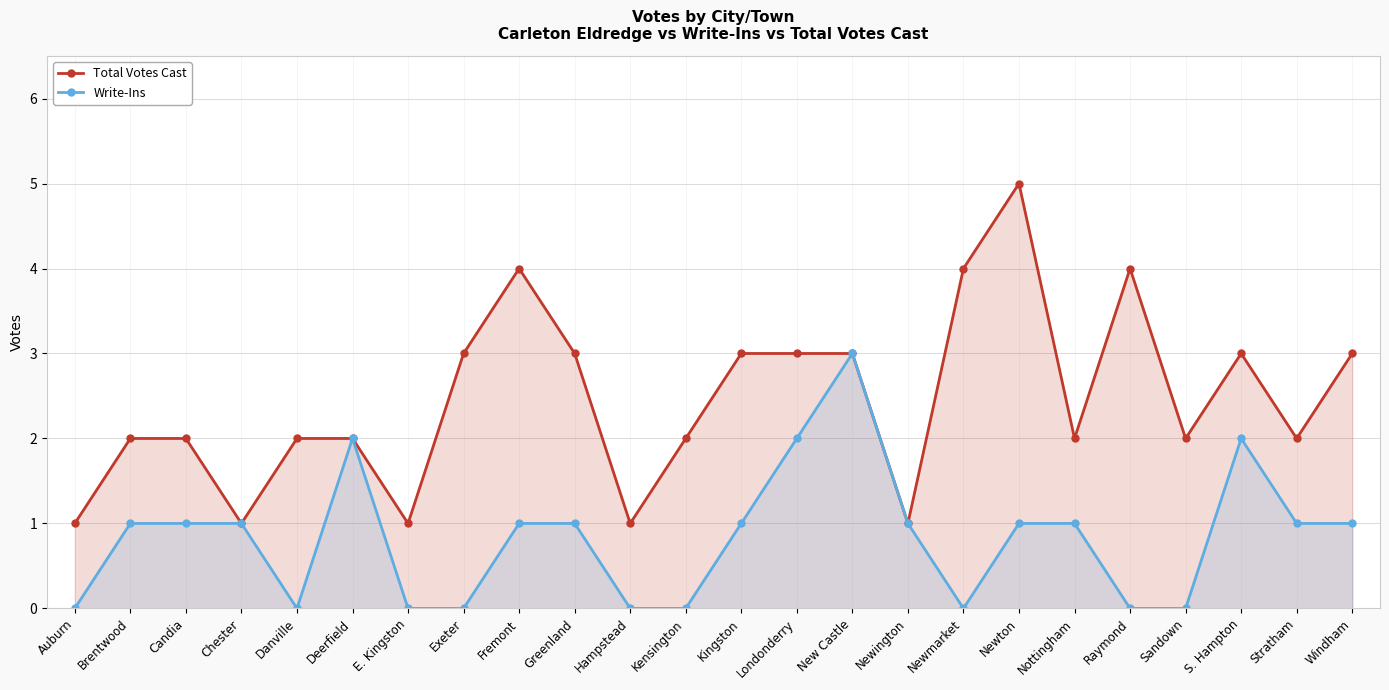

True or false: Total Votes Cast has a value of 1 at E. Kingston.

True